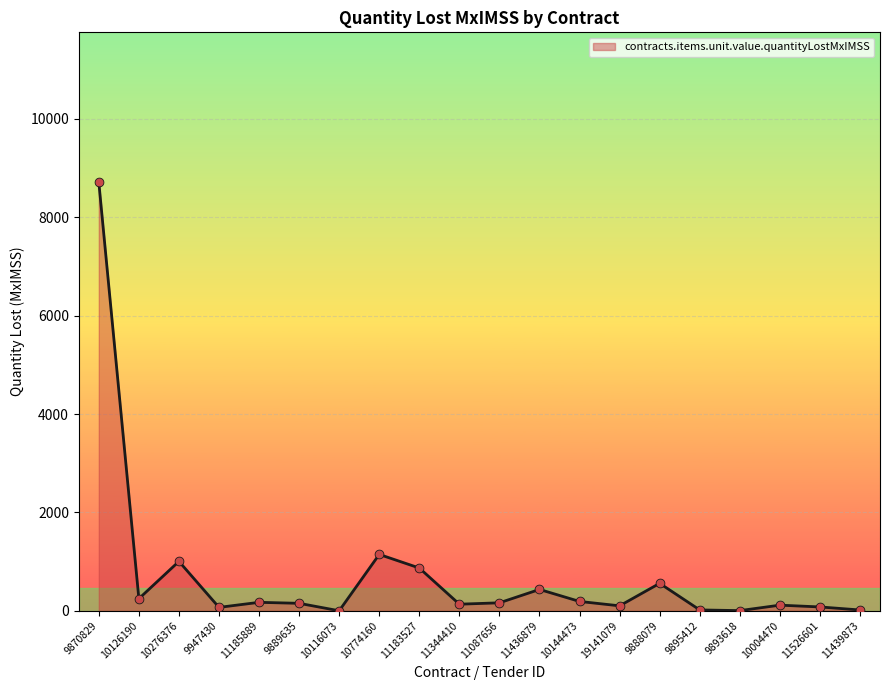

Which has a higher value, 9870829 or 10774160?

9870829